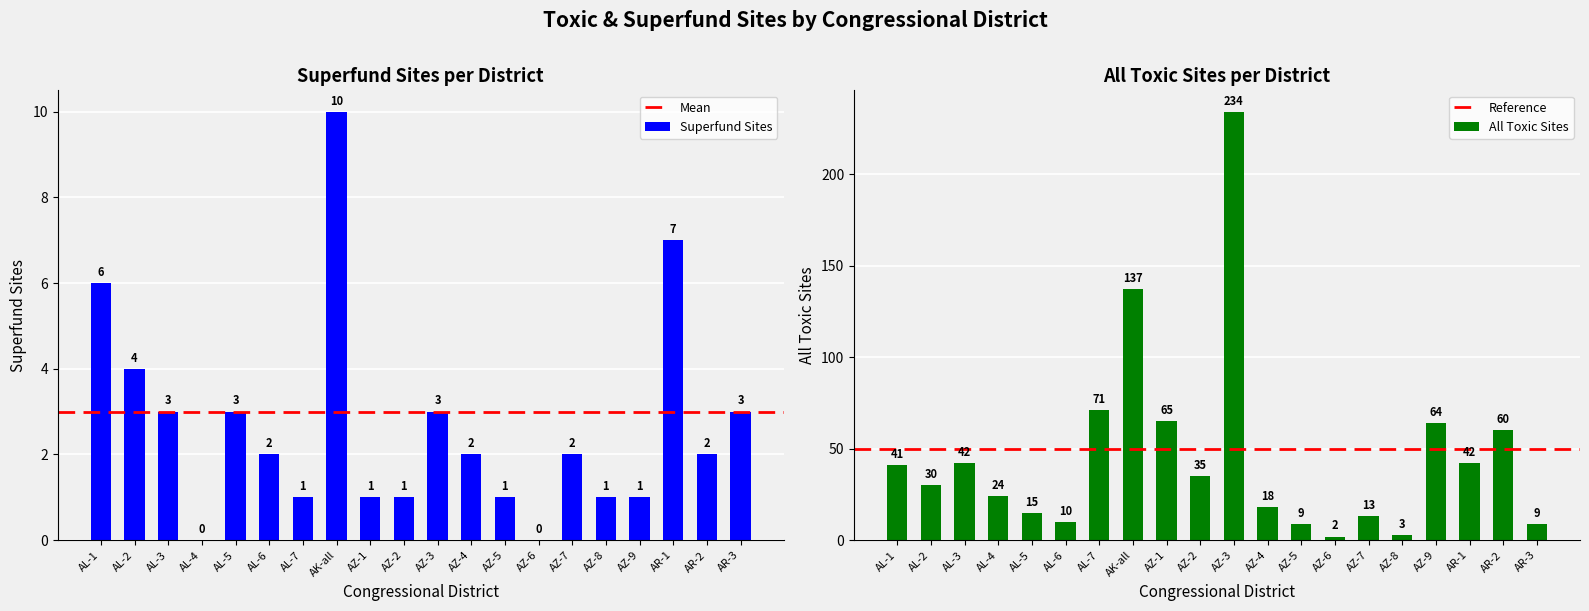

What is the difference between the second highest and second lowest values in the Superfund Sites series?

7